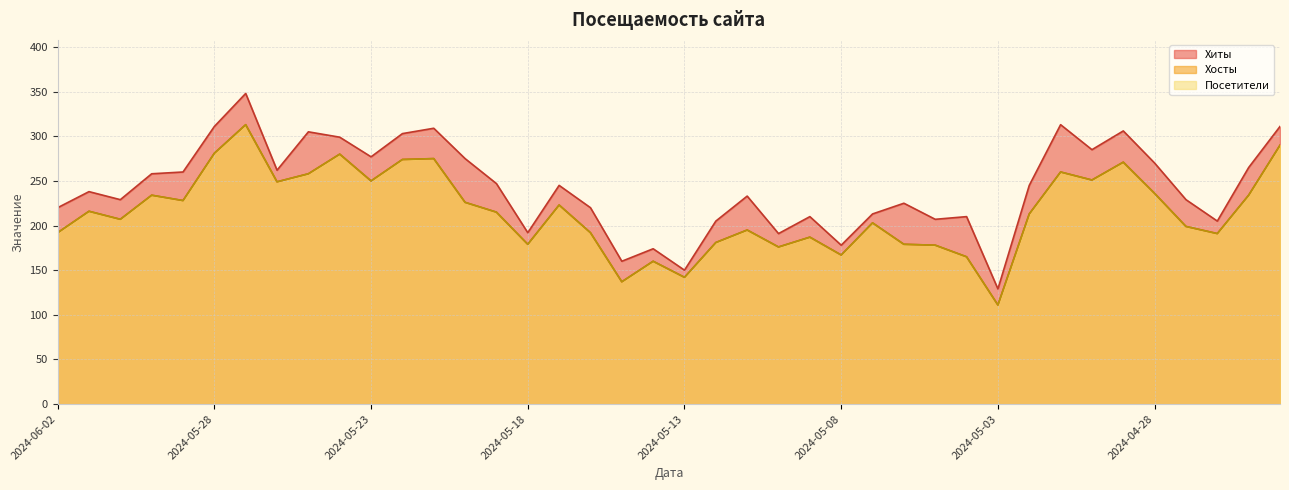

Which has a higher value, 2024-05-17 or 2024-05-15?

2024-05-17